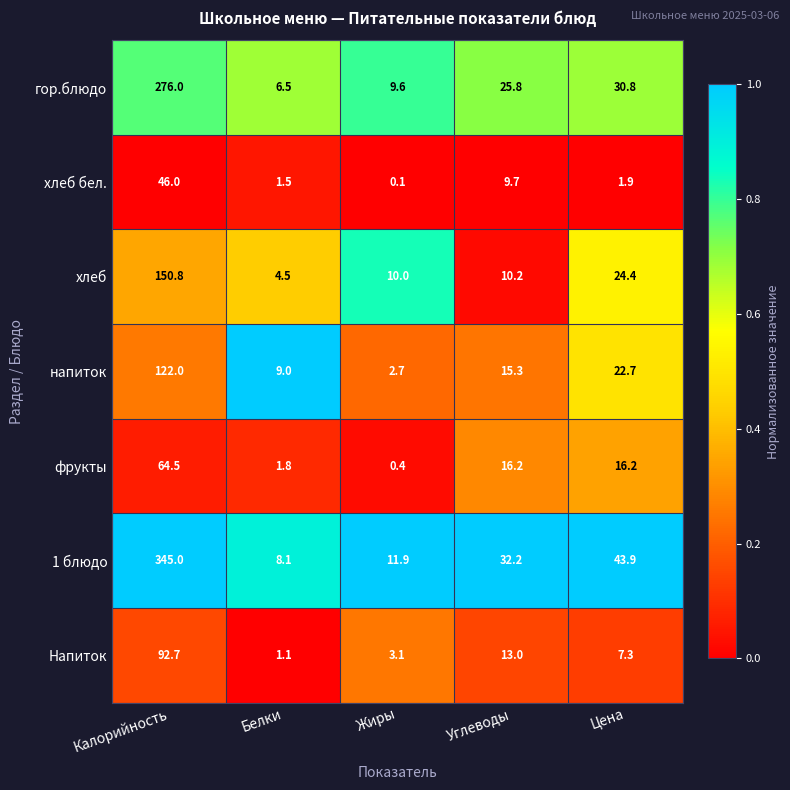

Which series has the largest total across all categories?

1 блюдо